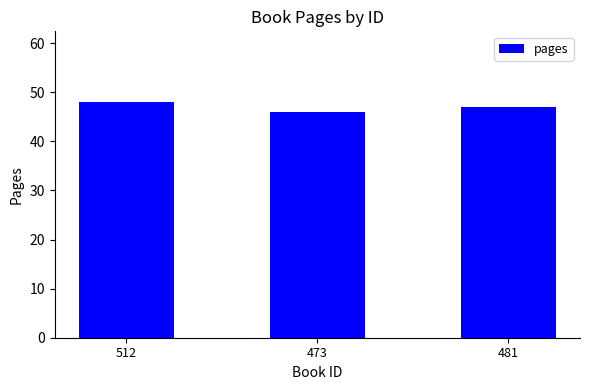

Which label corresponds to the largest value in the chart?

512